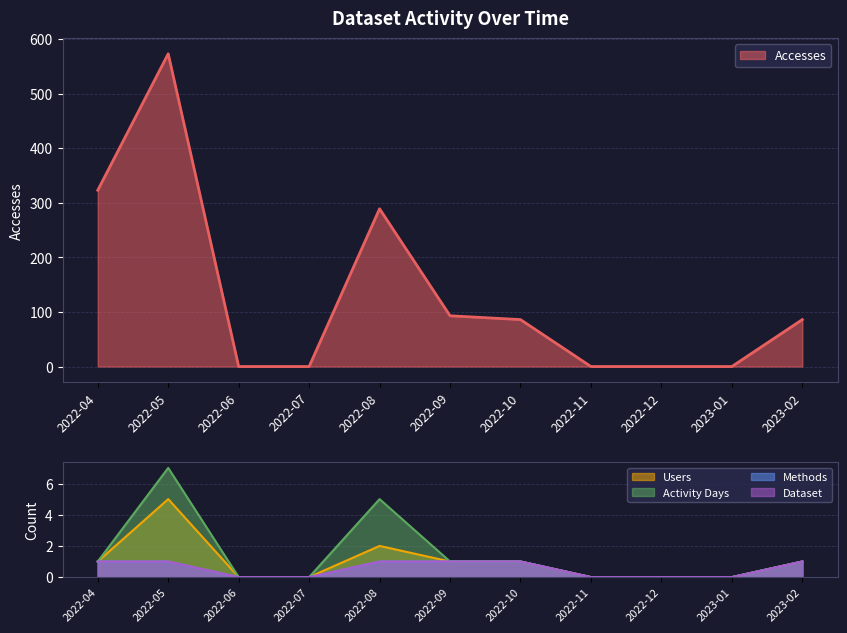

What is the maximum value for Accesses?

573